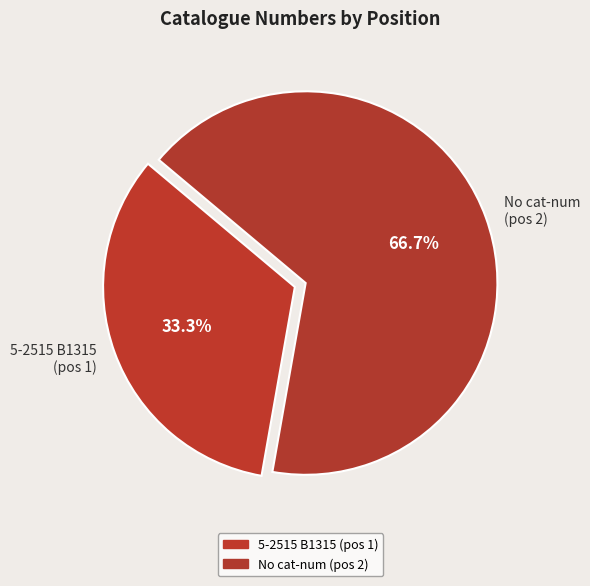

Count the number of slices in the pie.

2